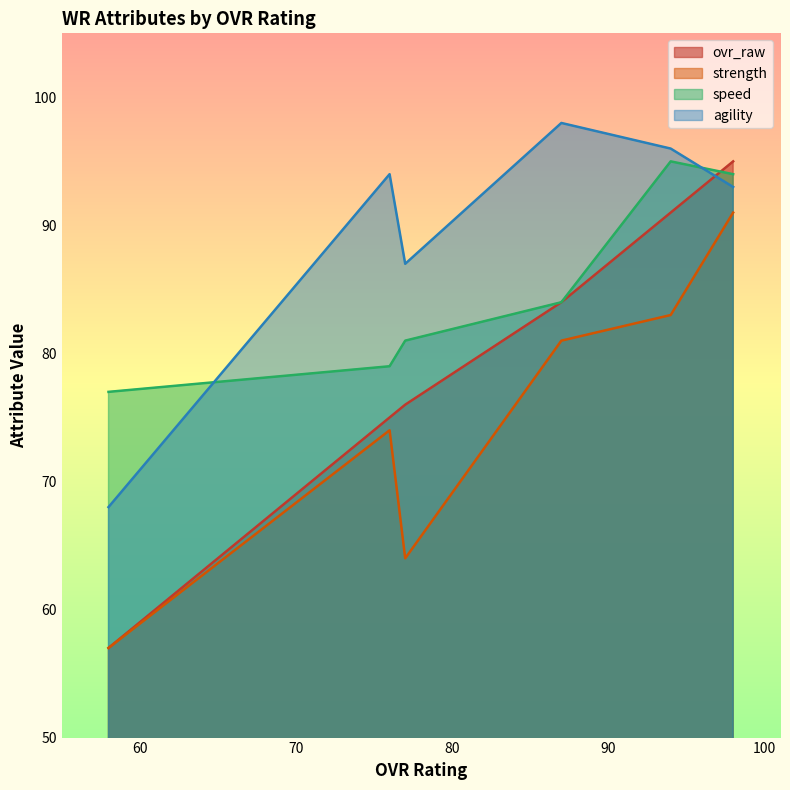

What is the total value across all series at 98?

373